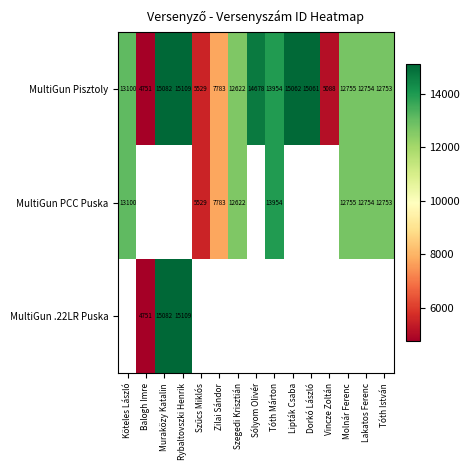

The value of MultiGun PCC Puska at Tóth Márton is 20898.7. True or false?

False